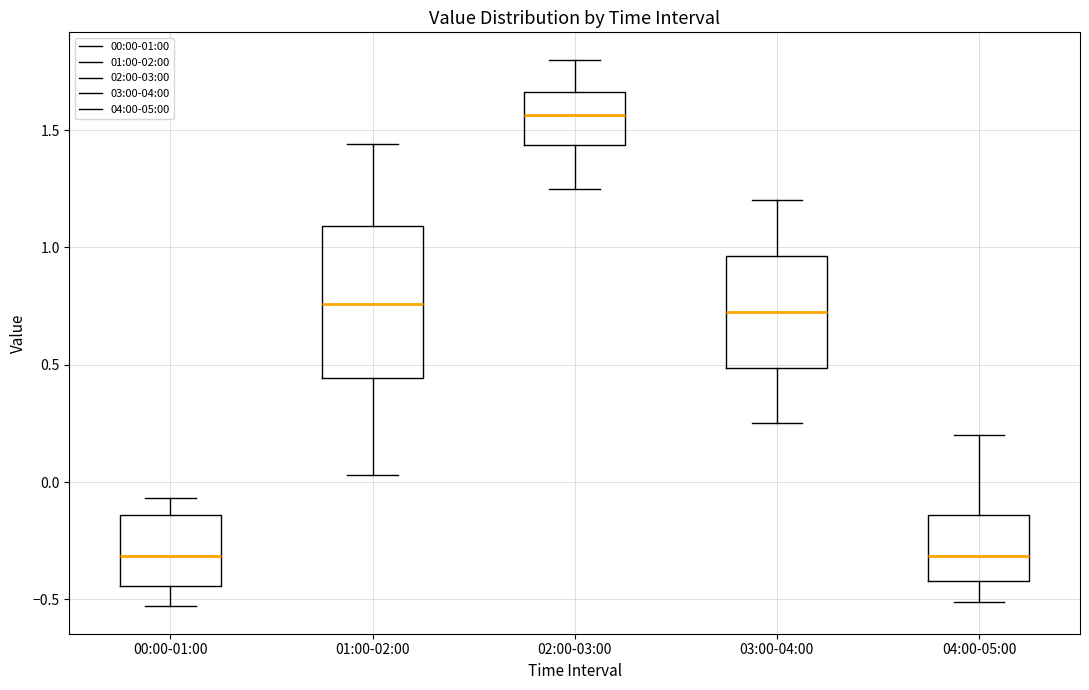

Where does the median line of the box for 01:00-02:00 sit on the y-axis? The values are not printed on the chart, so give them approximately, as read against the axis.

0.75